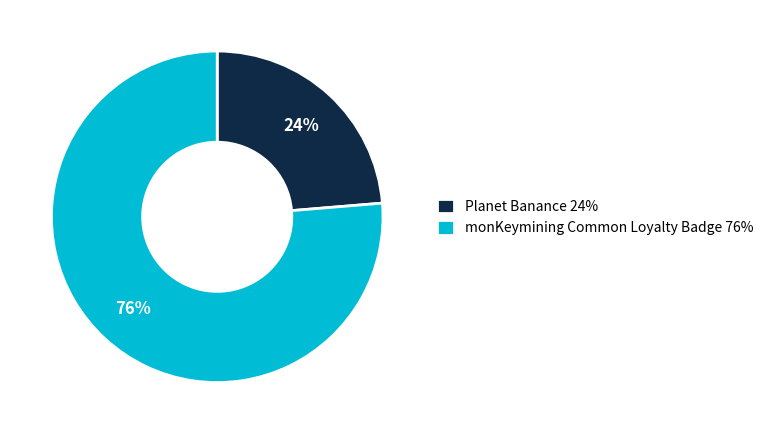

Rank the categories by value from lowest to highest.

Planet Banance, monKeymining Common Loyalty Badge